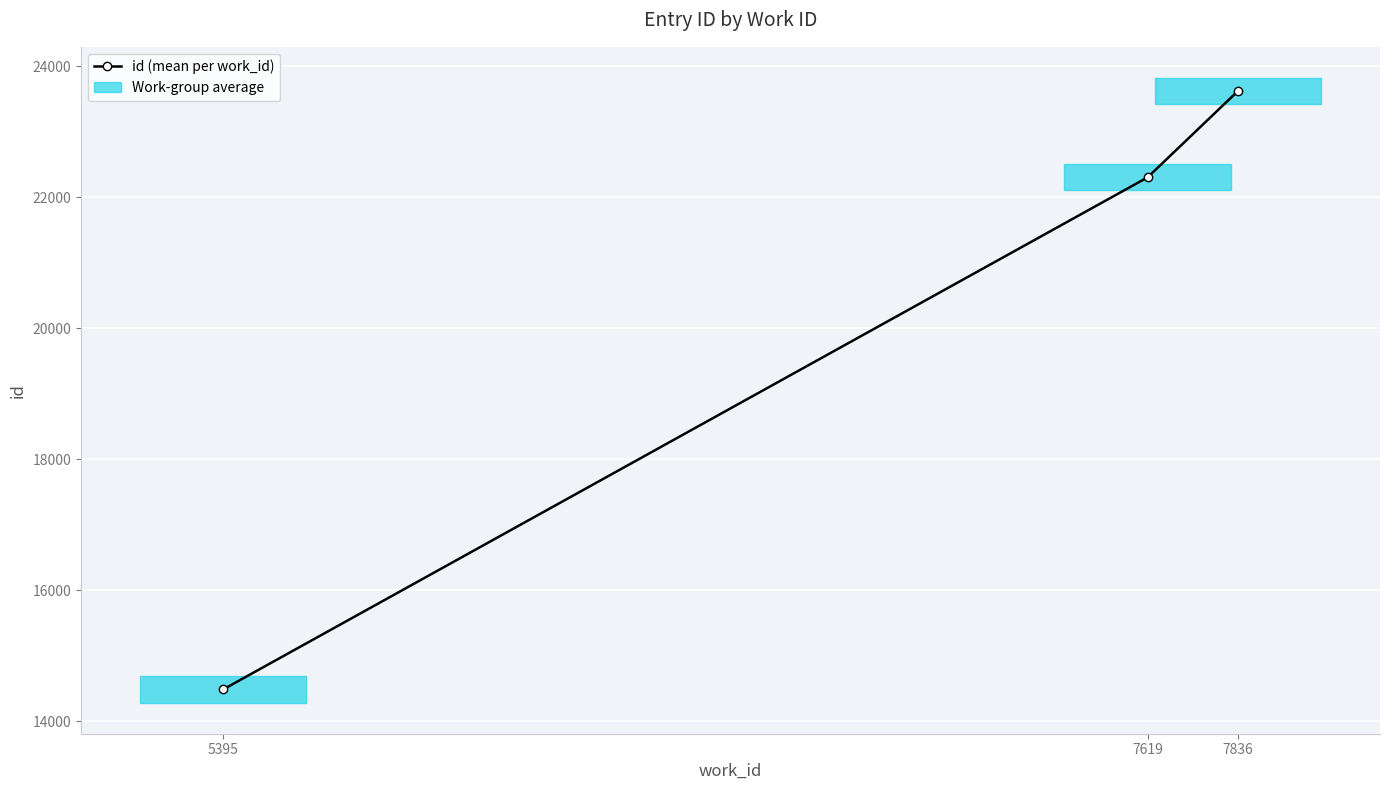

What is the value of the 3rd point from the left?

23619.7